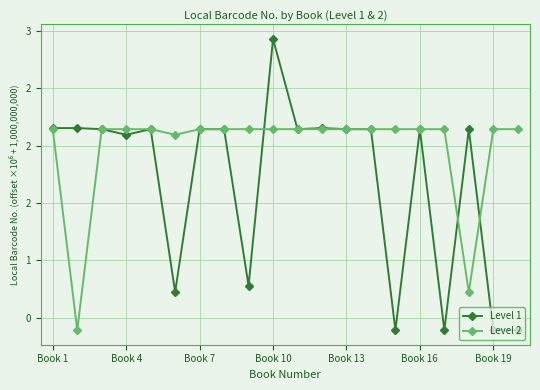

What is the difference between the maximum and second lowest values in the Level 1 series?

2.5